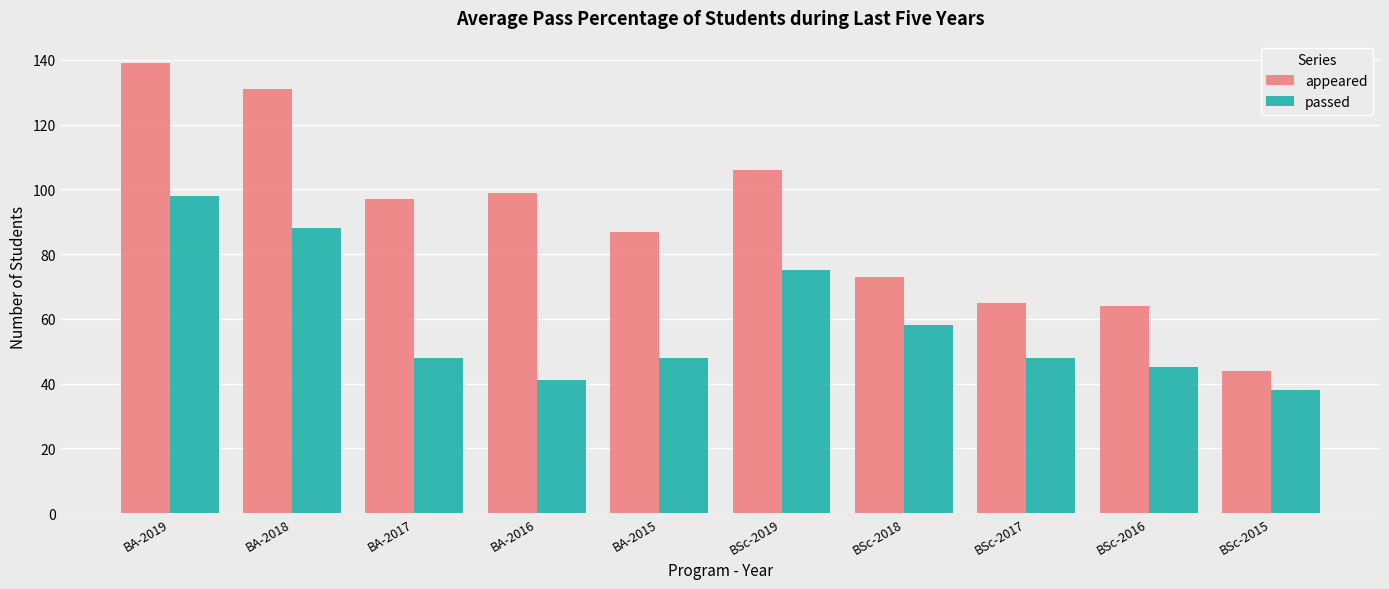

What is the minimum value shown in the chart?

38